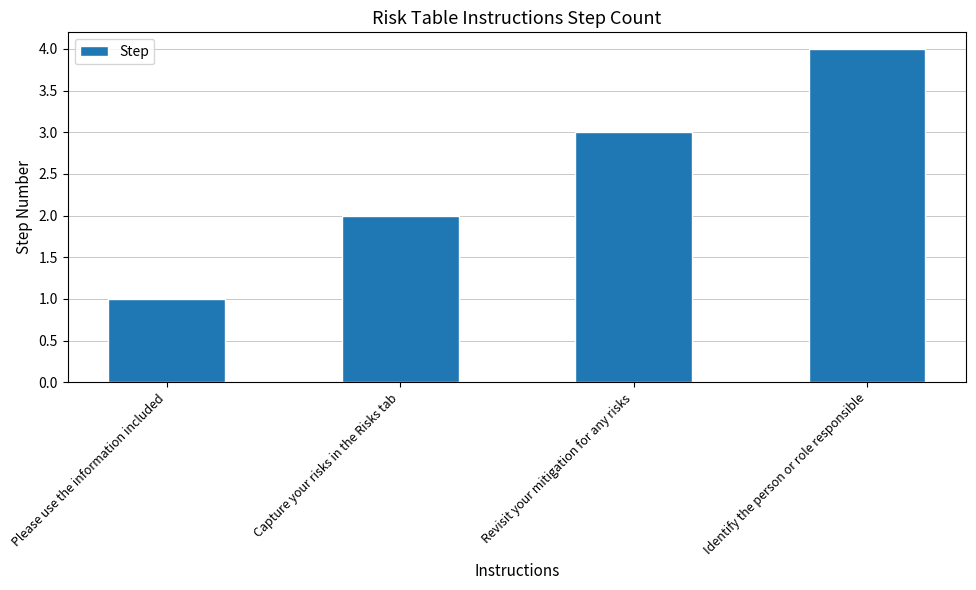

The value at Please use the information included is 0. True or false?

False